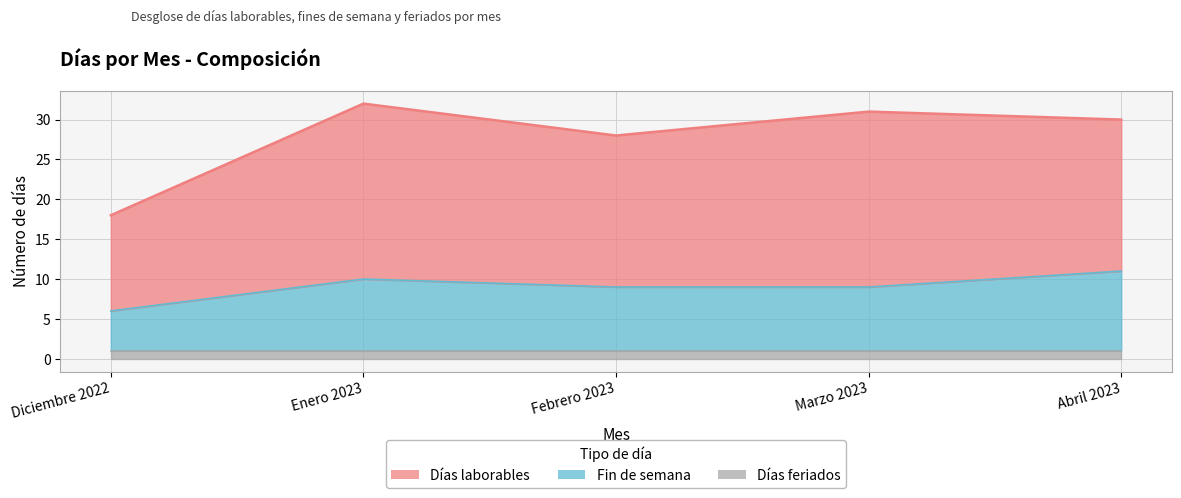

Does the chart display data point markers on the line(s)?

No